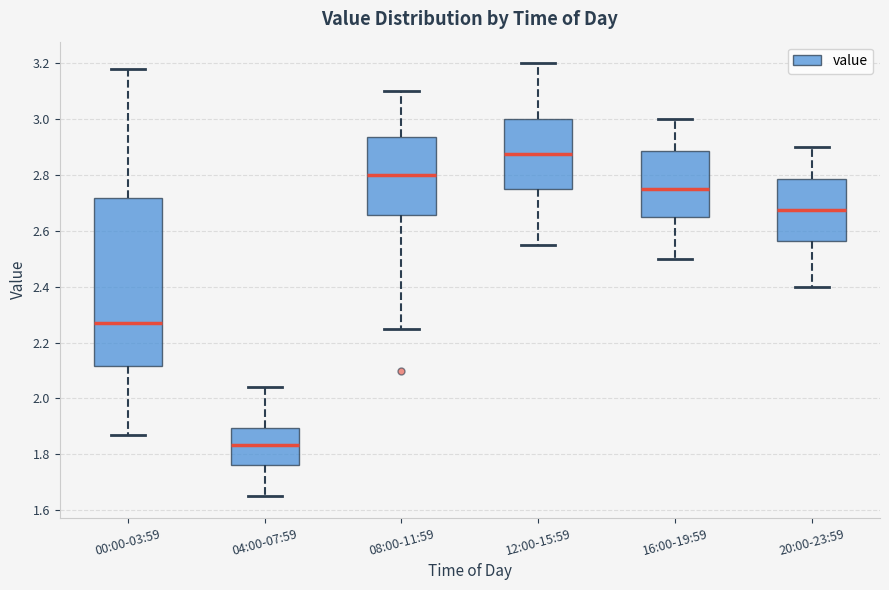

Where is the upper edge of the box for 00:00-03:59 on the y-axis? The values are not printed on the chart, so give them approximately, as read against the axis.

2.72